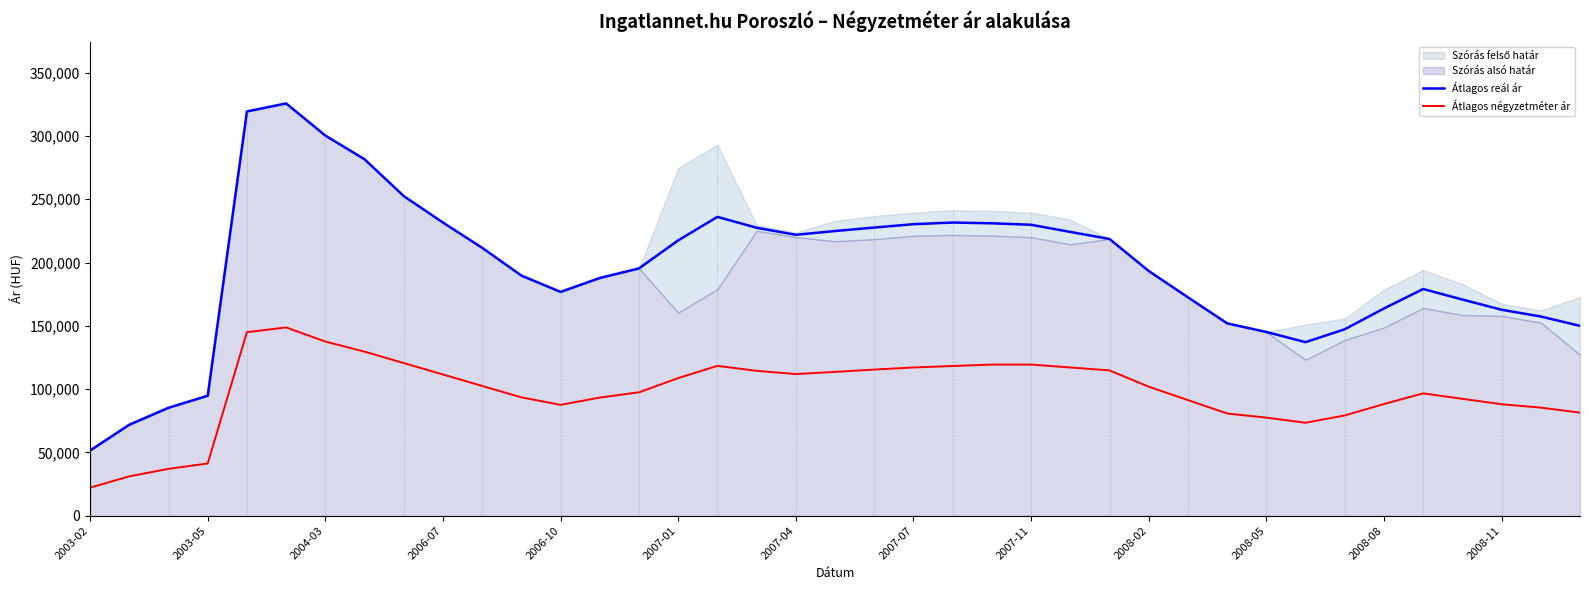

True or false: Átlagos reál ár and Átlagos négyzetméter ár intersect in this chart.

False